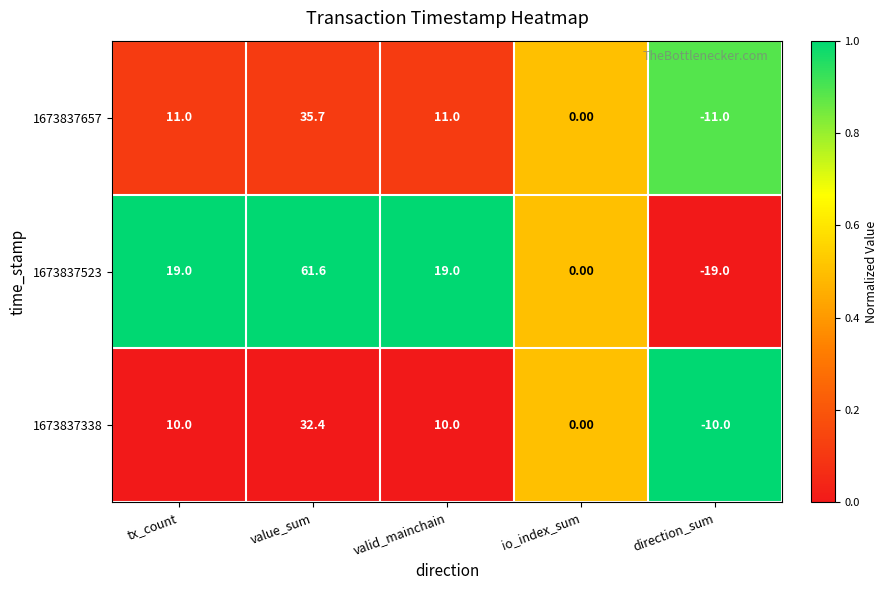

At which category does the chart reach its peak across all series?

value_sum